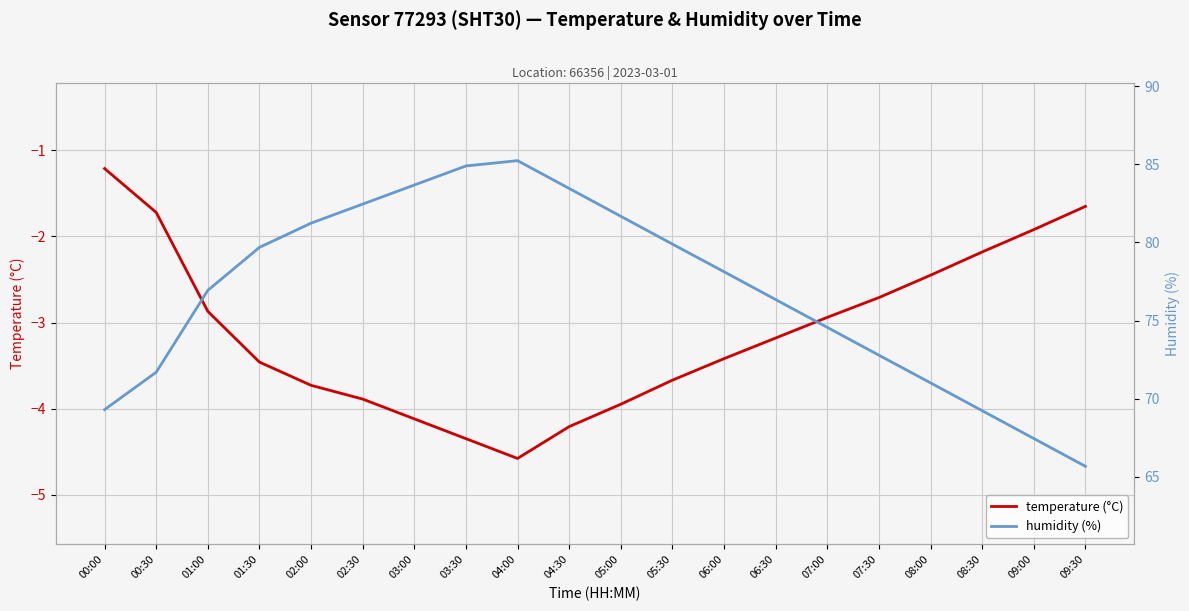

Where does the temperature (°C) series first go above -3?

00:00